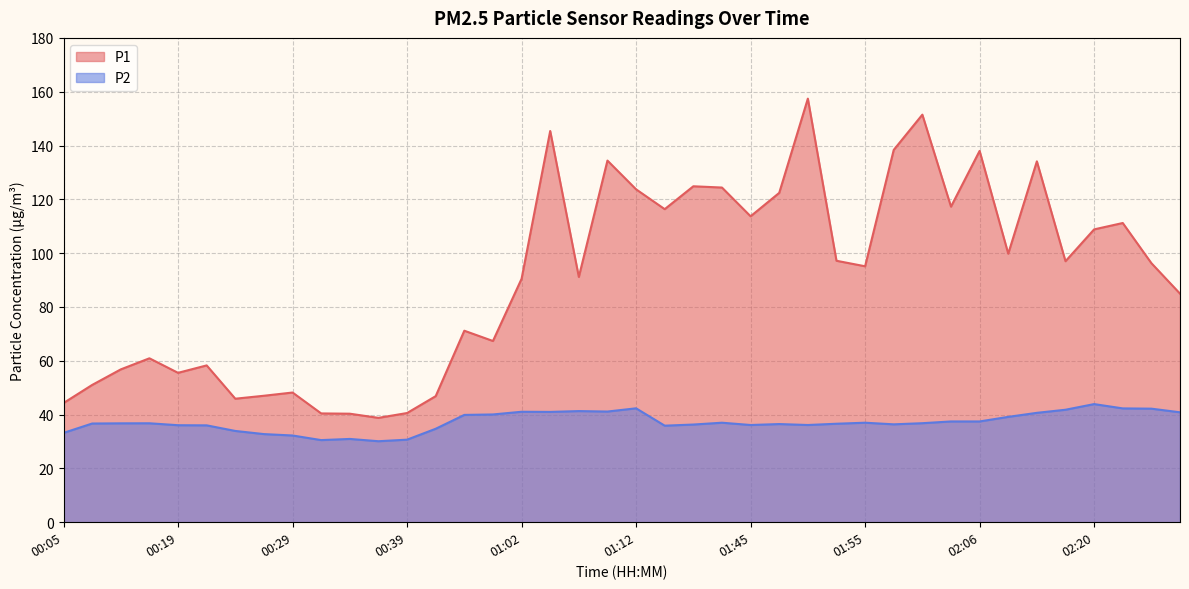

How many lines are shown in the chart?

2